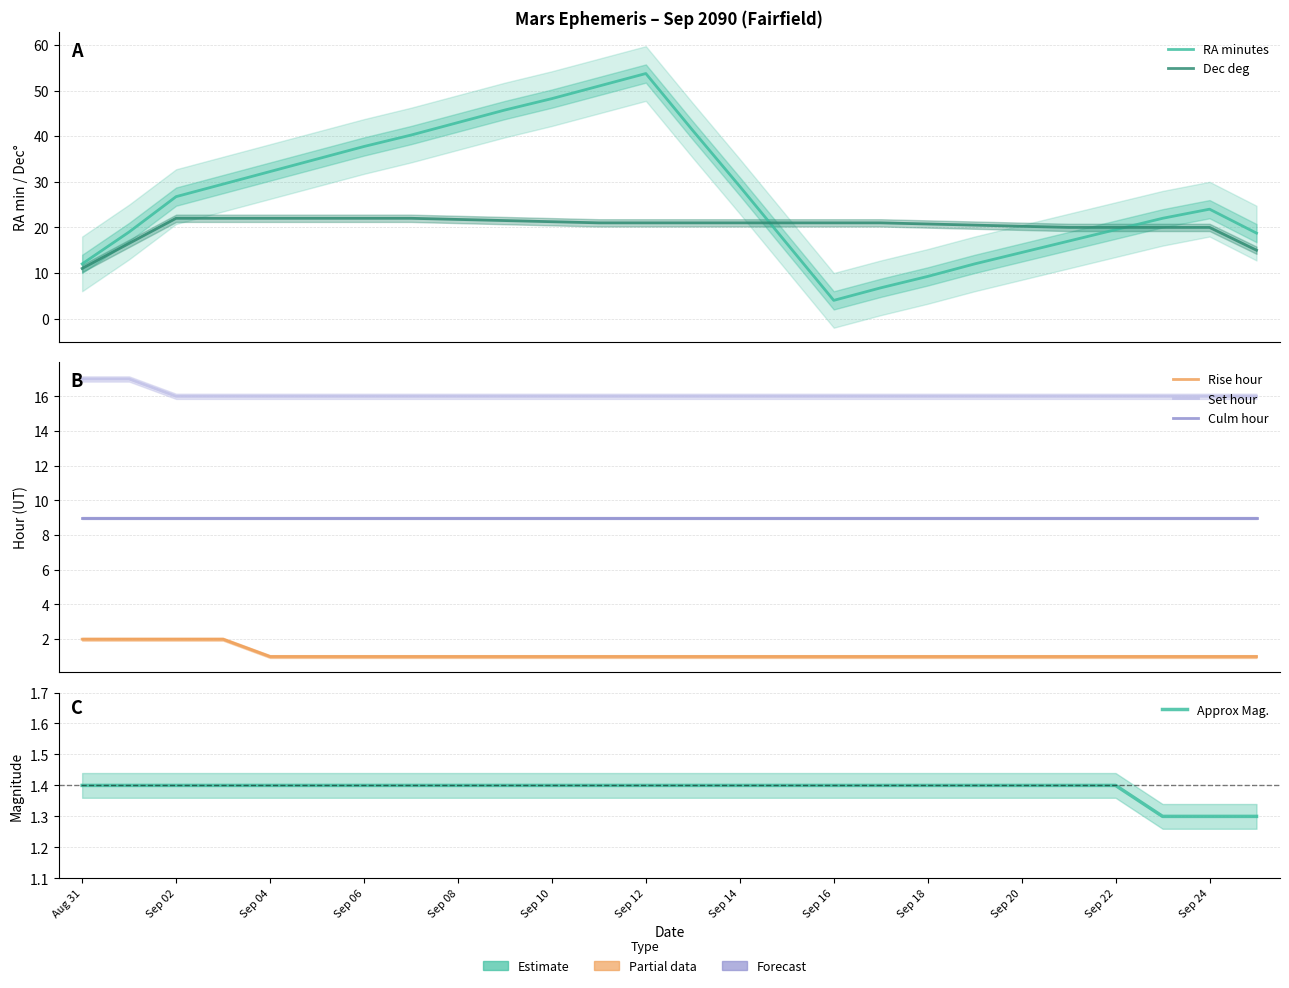

What is the sum of all Culm hour values?

234.0